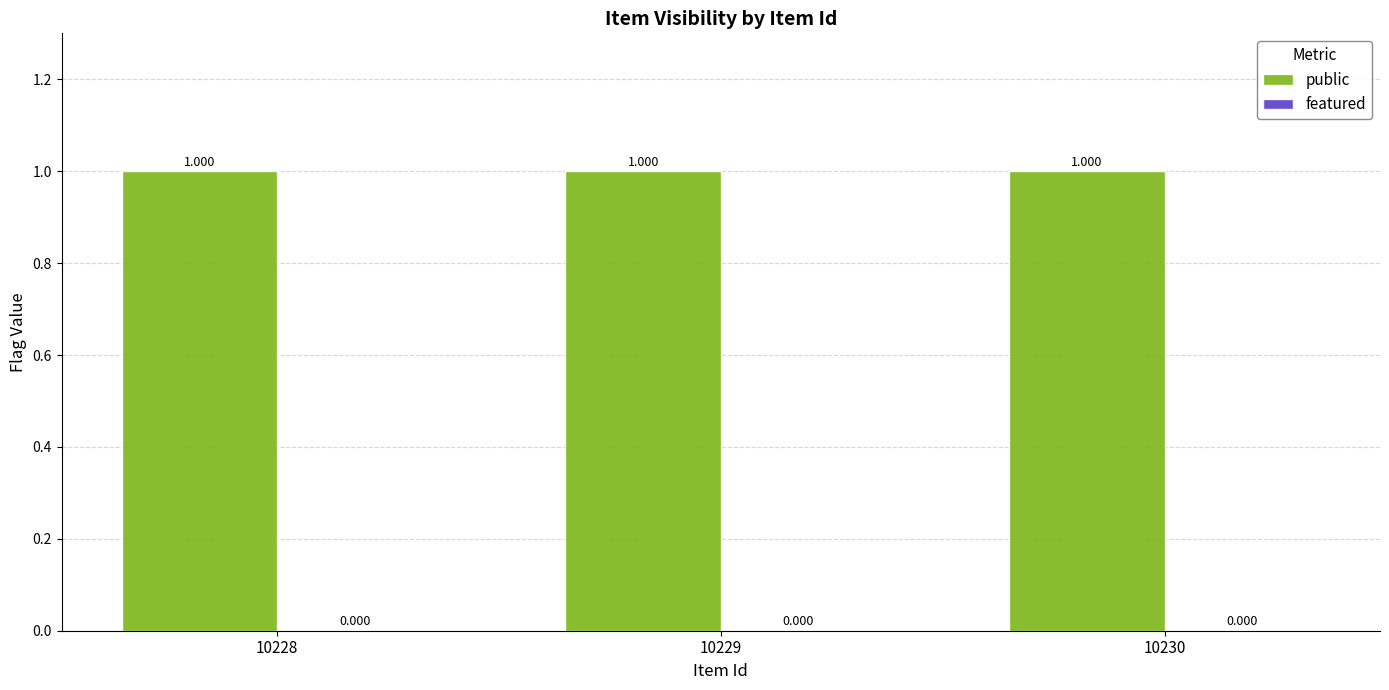

The public series shows 0 at 10229. True or false?

False